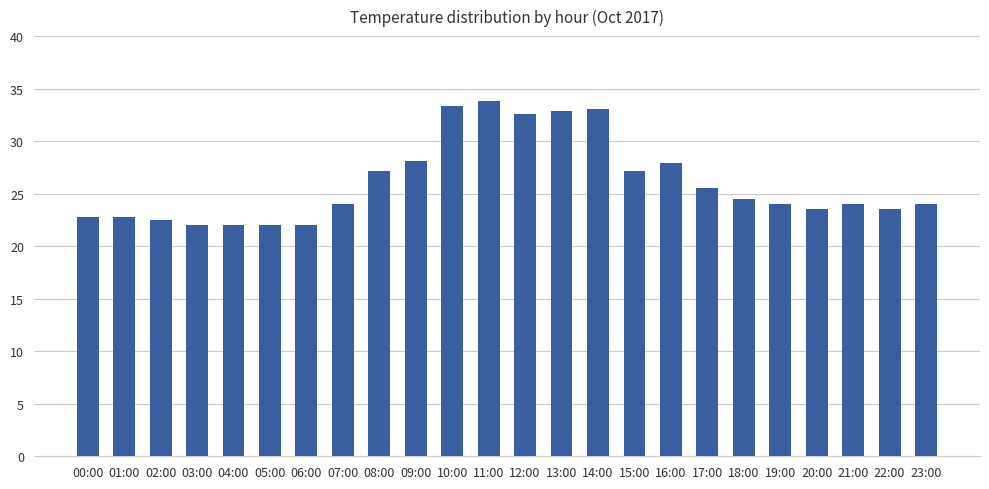

Are the bars grouped side by side (vs. stacked)?

No